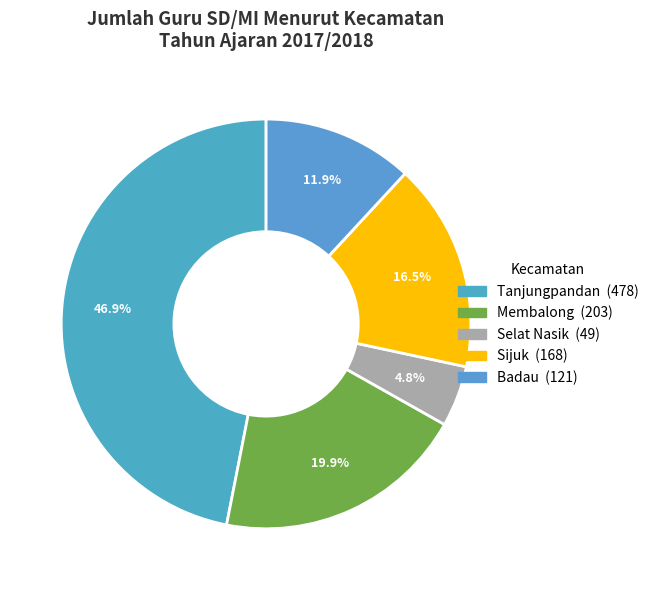

To the nearest percent, what is the difference between the largest and smallest slice percentages?

42%